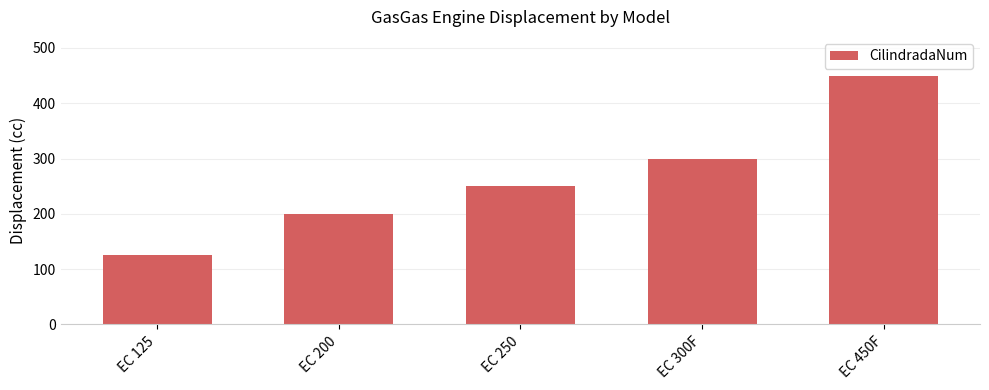

Where is the data nearest to the value 287?

EC 300F